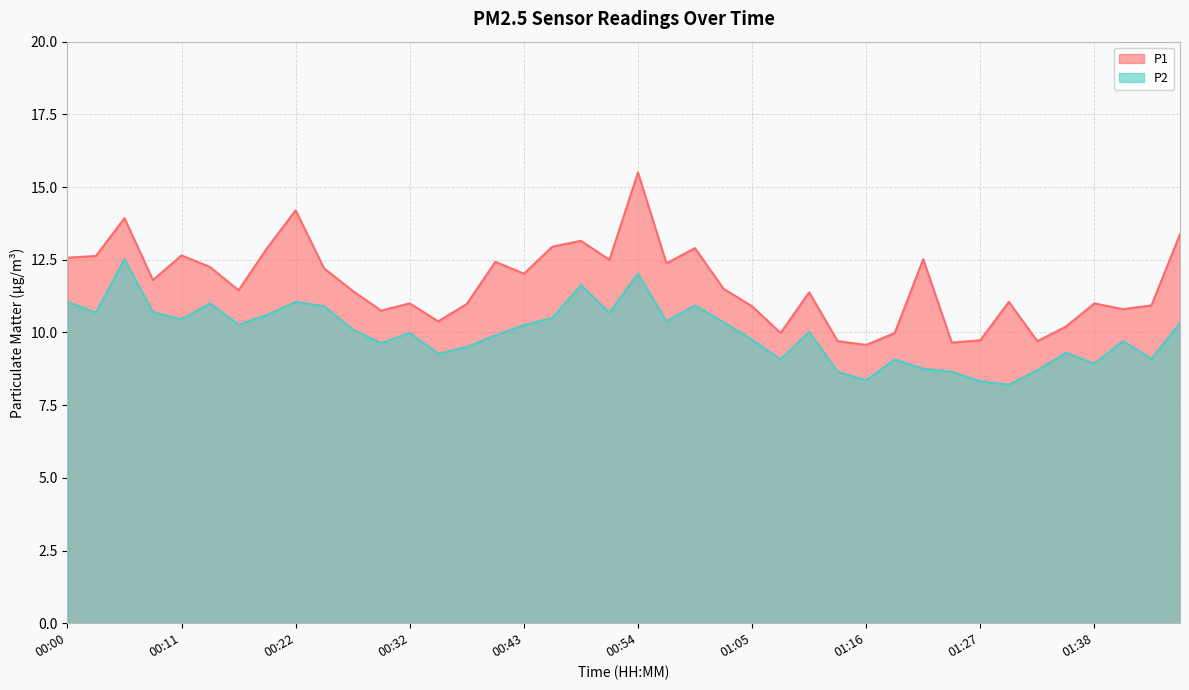

True or false: P2 and P1 cross at least once.

False